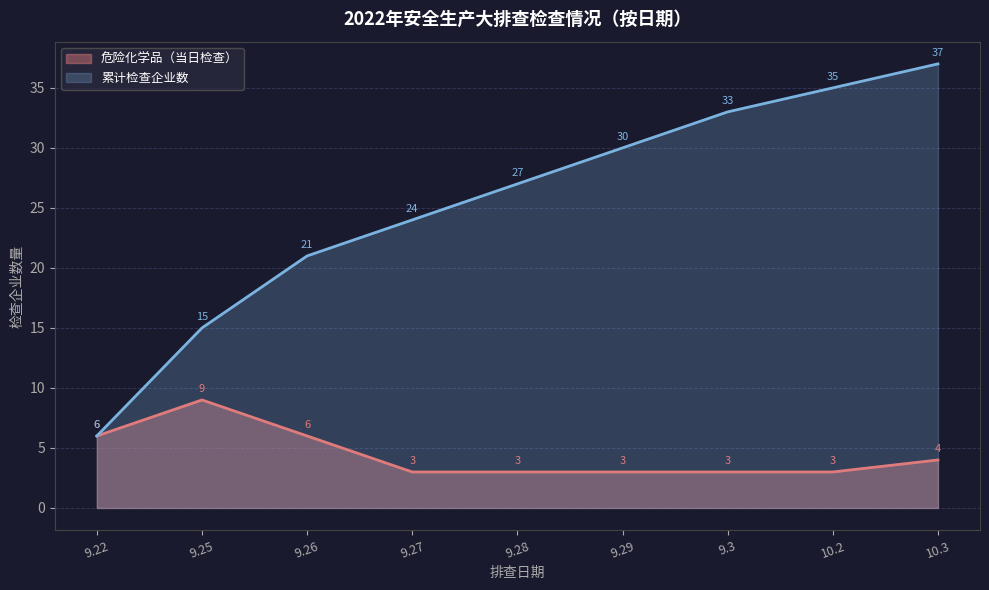

True or false: the data has more than 1 interior local peaks.

False